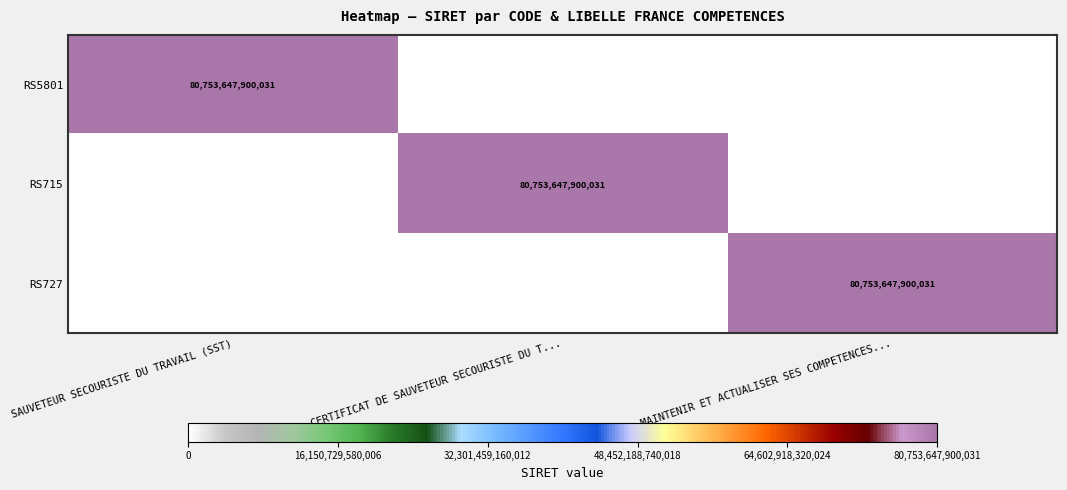

The value of RS727 at MAINTENIR ET ACTUALISER SES COMPETENCES... is 80753647900031. True or false?

True